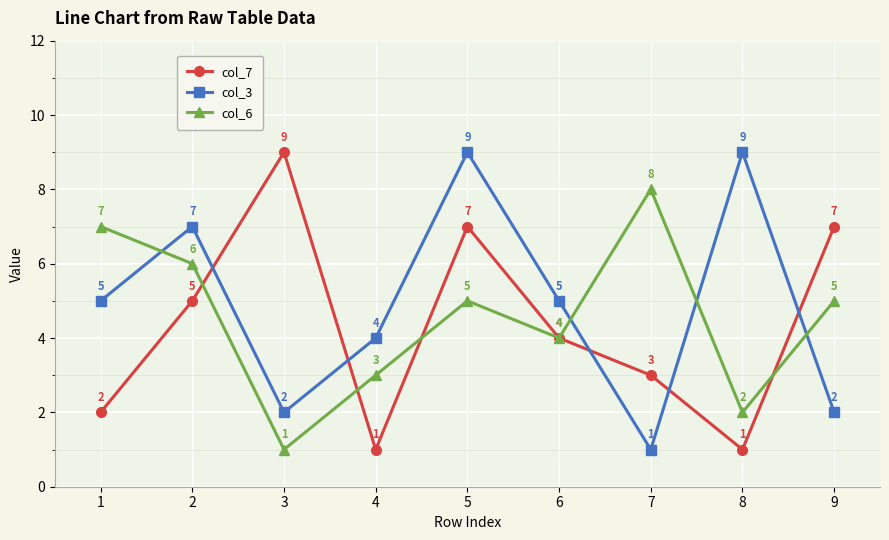

What are all the series names shown in the legend?

col_7, col_3, col_6